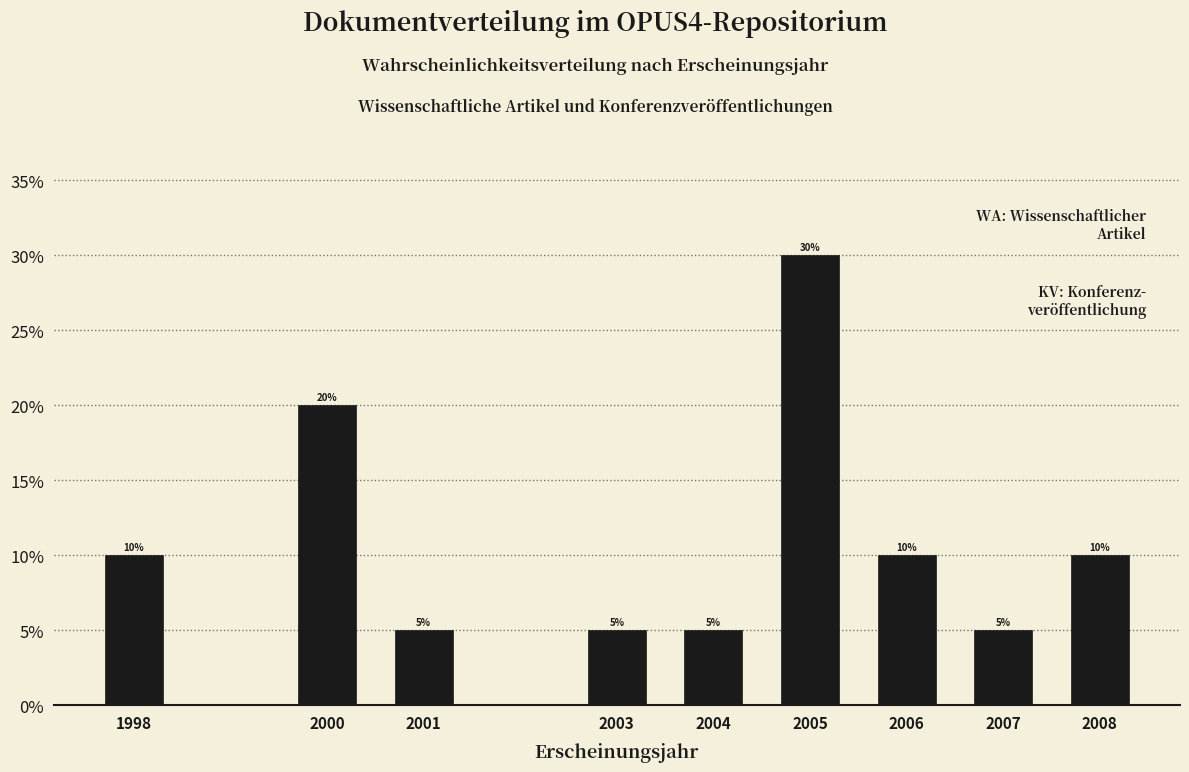

Are the bars horizontal?

No